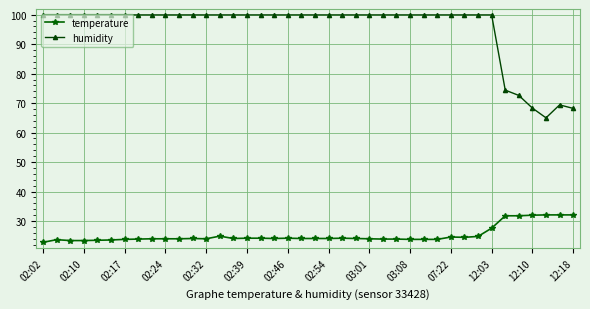

Which series has the widest spread of values?

humidity